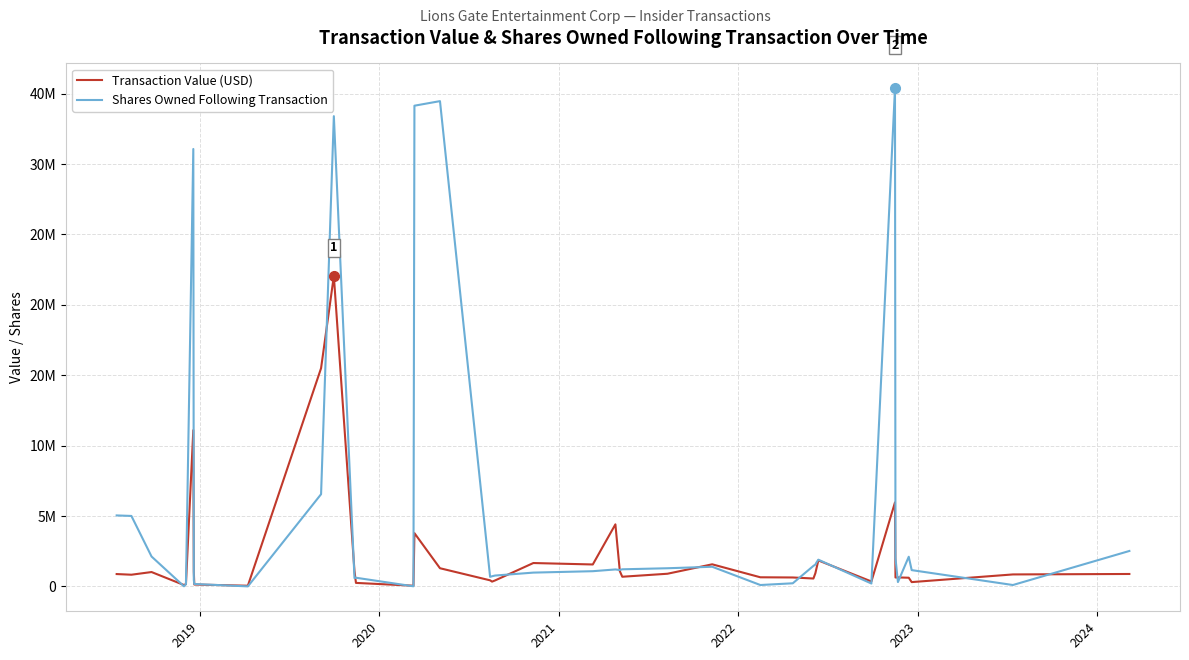

Which series has the largest total across all categories?

Shares Owned Following Transaction